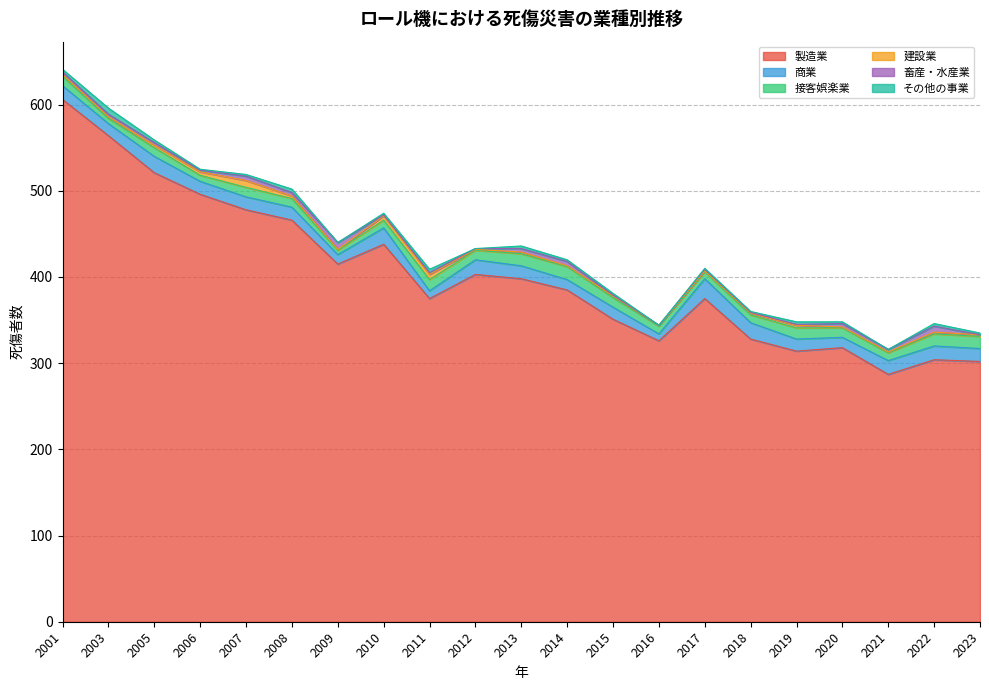

How many interior local valleys does the 建設業 series have?

3